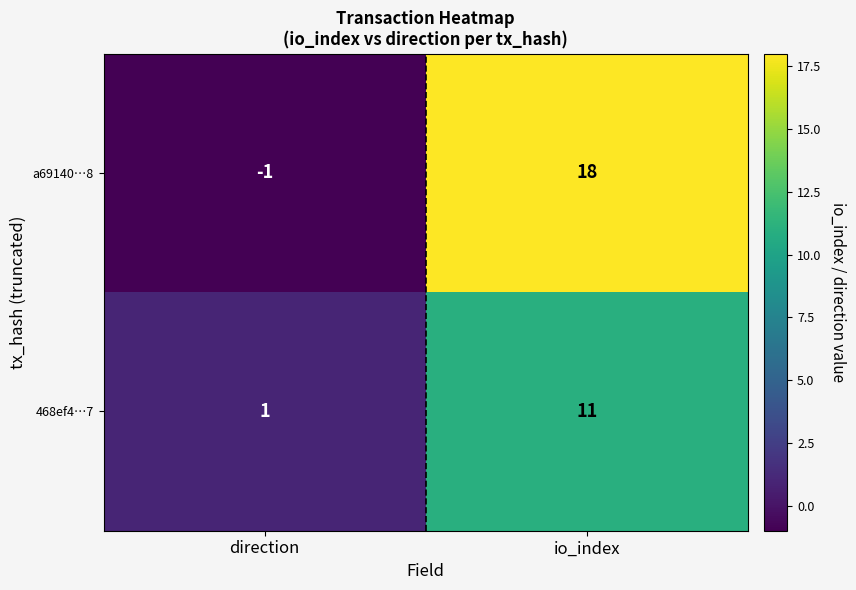

Which category has the lowest value across all series?

direction